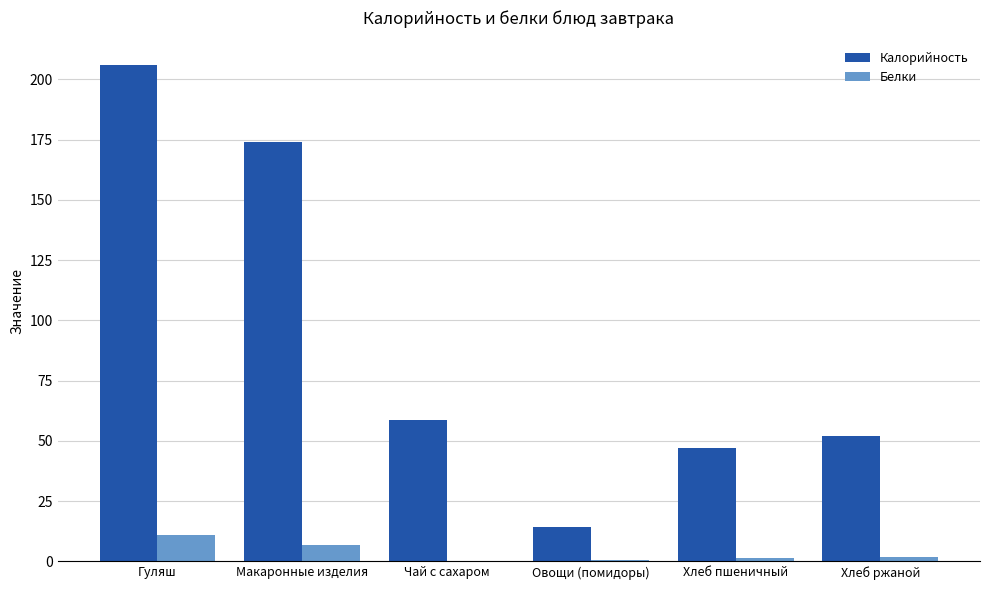

The value of Белки at Макаронные изделия is 6.8. True or false?

True